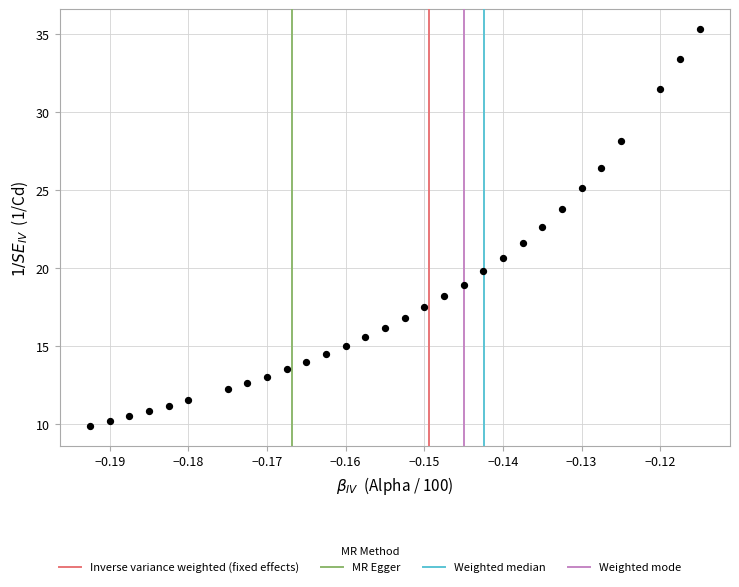

What is the range of Y values (max minus min)?

25.5